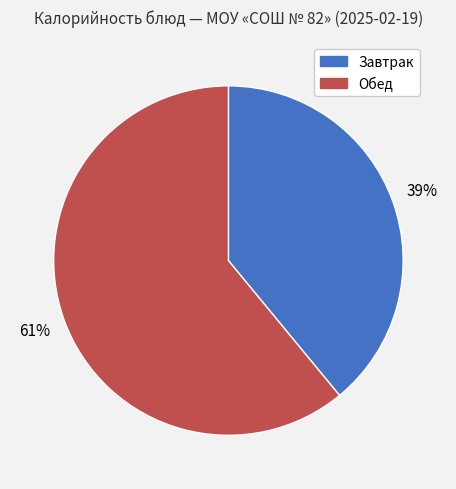

To the nearest percent, what is the difference between the largest and smallest slice percentages?

22%